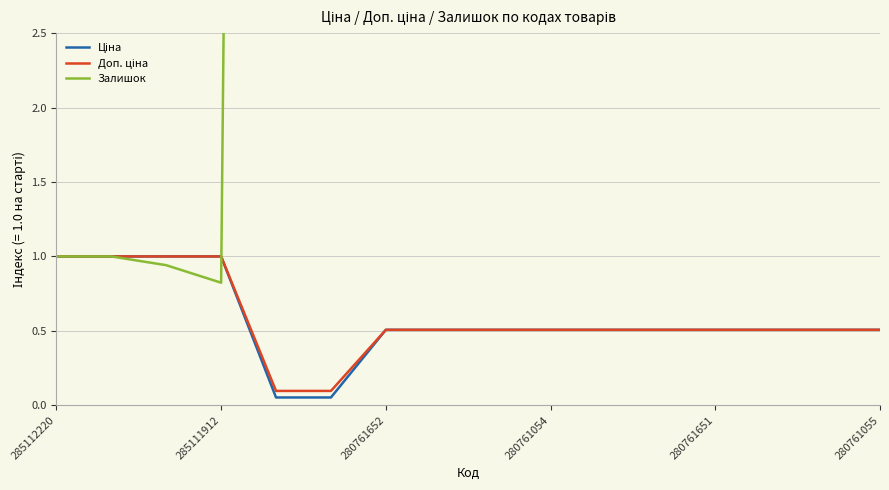

Between 10 and 14, which series saw the biggest shift?

Залишок